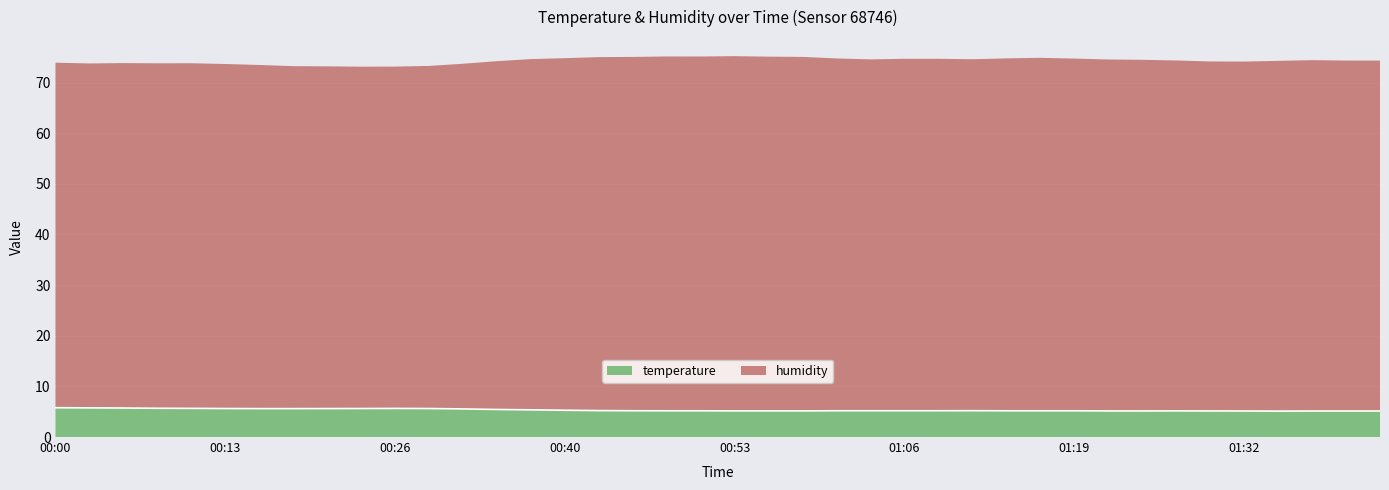

True or false: the data has more than 1 interior local peaks.

True